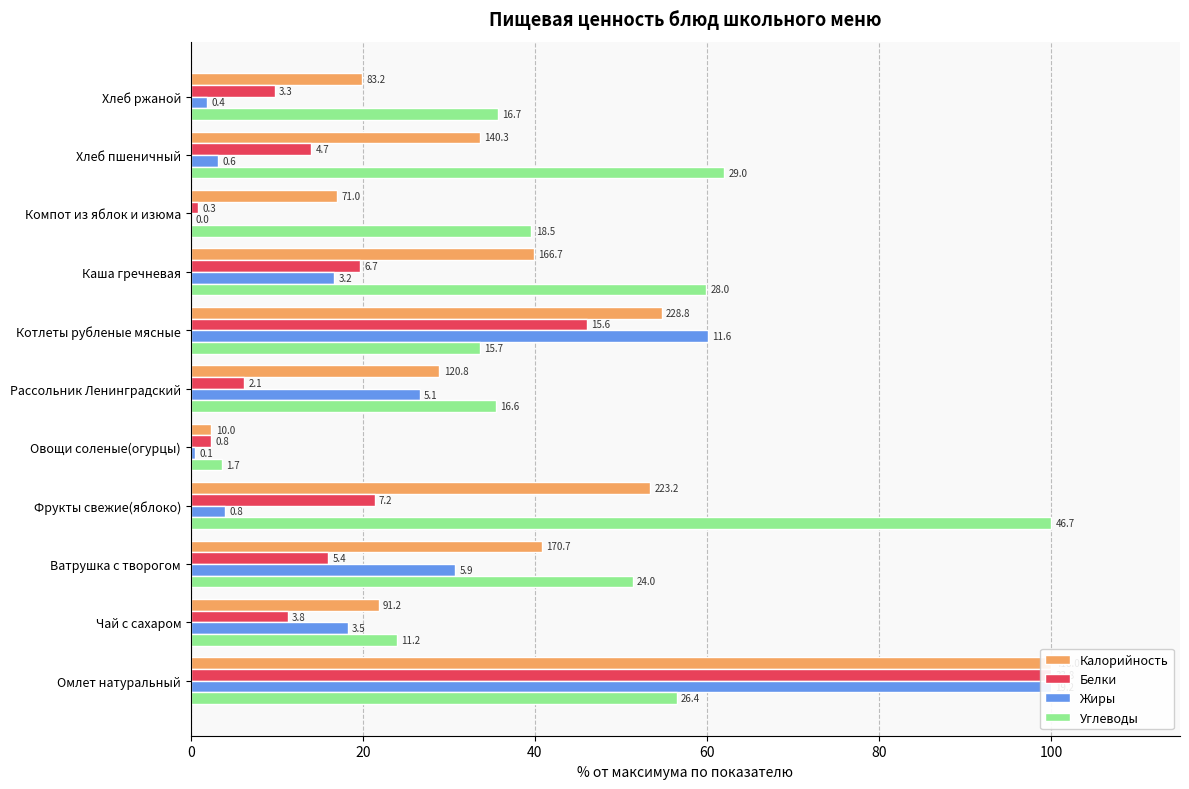

Are the bars horizontal?

Yes